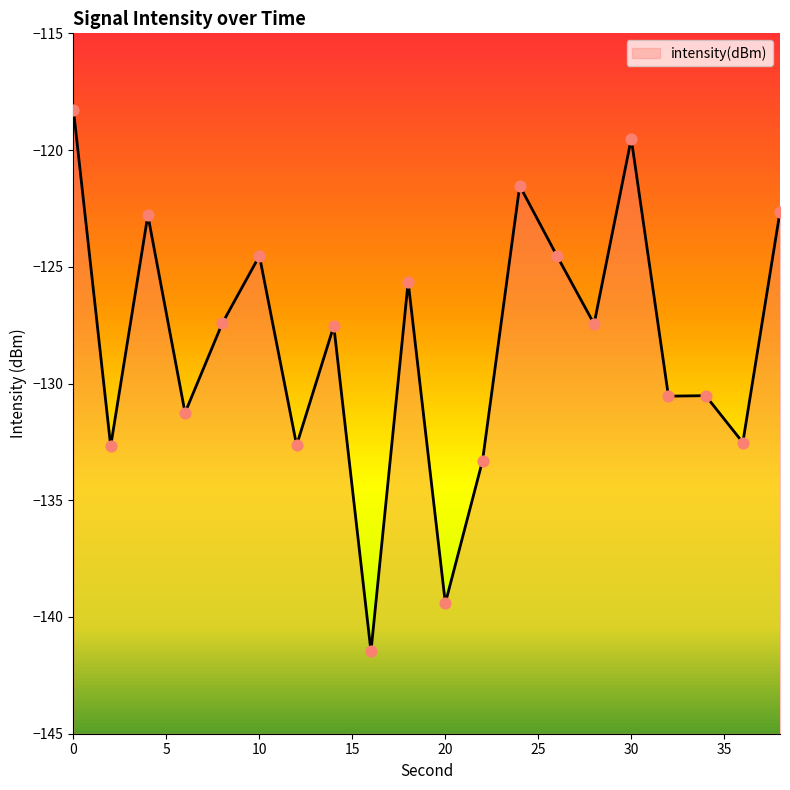

What is the change in value from 2 to 32?

+2.1